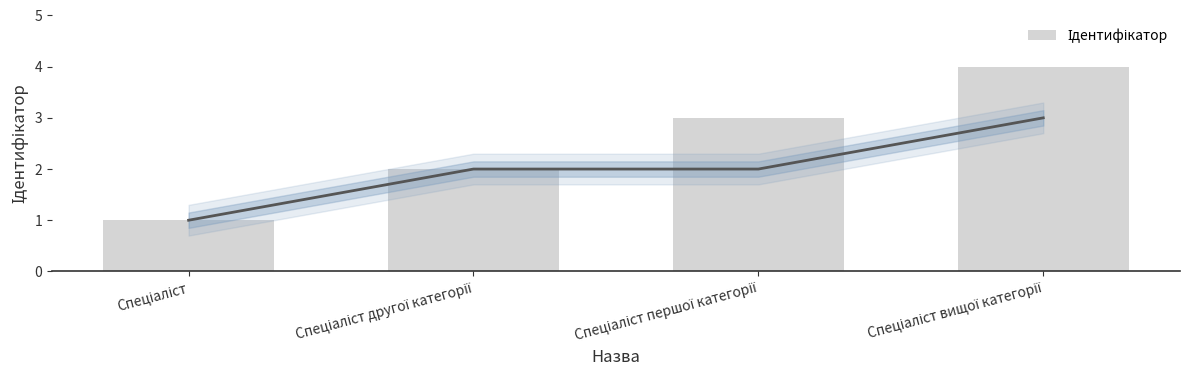

List the labels in order of value, largest first.

Спеціаліст вищої категорії, Спеціаліст першої категорії, Спеціаліст другої категорії, Спеціаліст